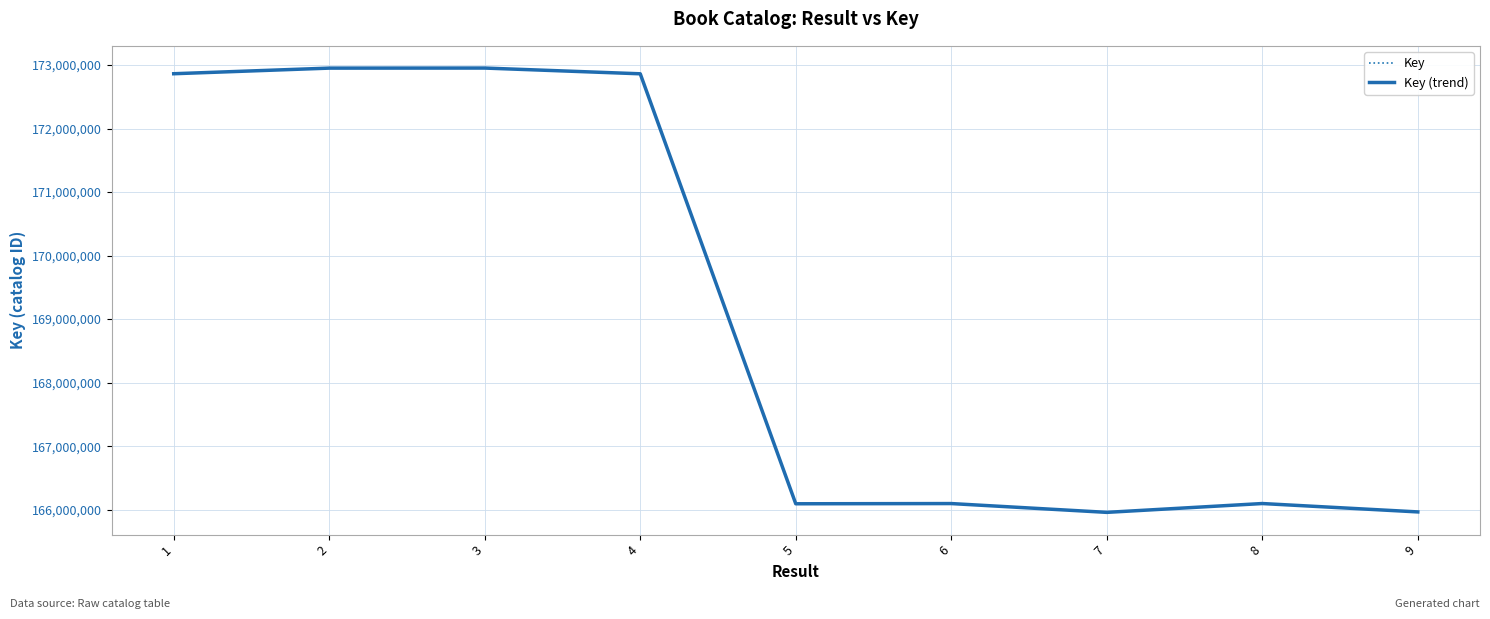

Is this an area chart (filled region under the line)?

No